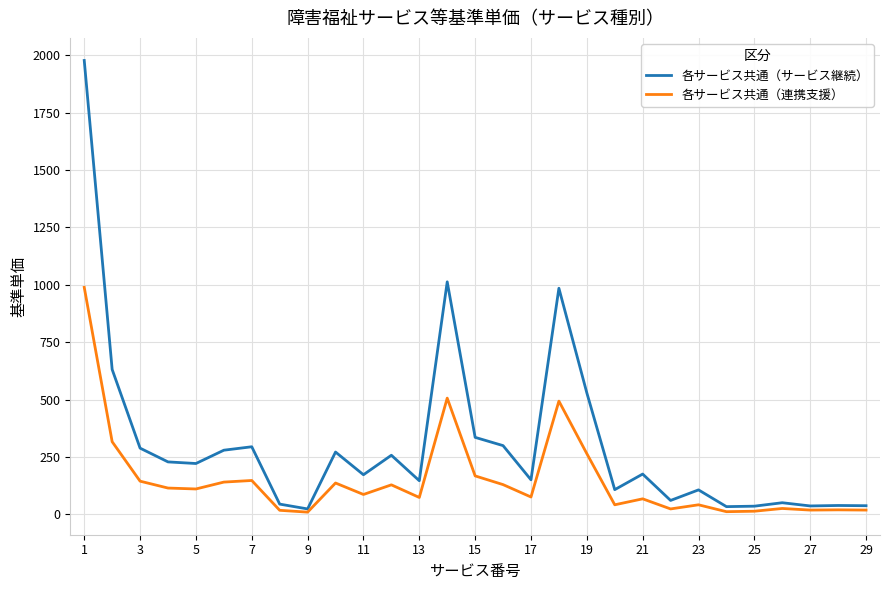

What is the maximum value for 各サービス共通（連携支援）?

989